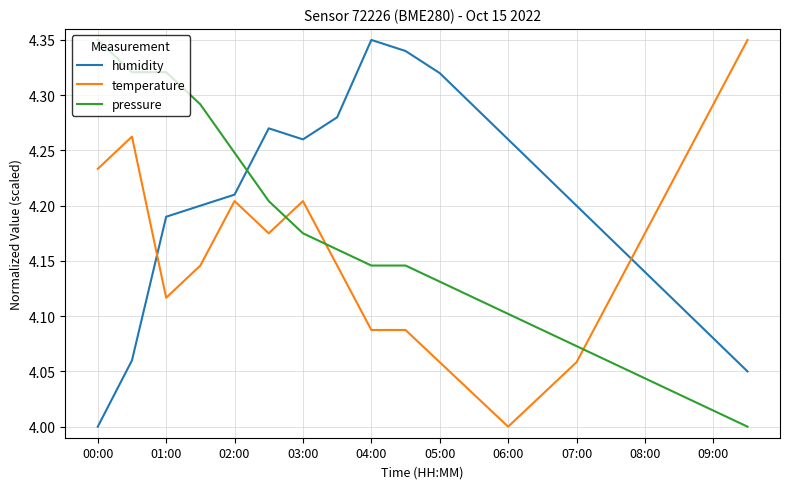

Does the chart display data point markers on the line(s)?

No